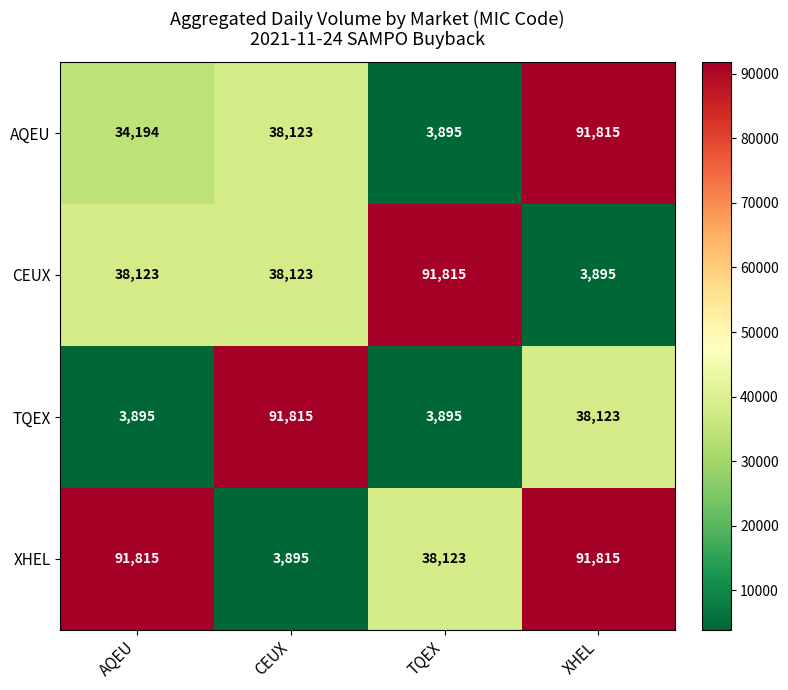

At how many categories does at least one series exceed 80443?

4